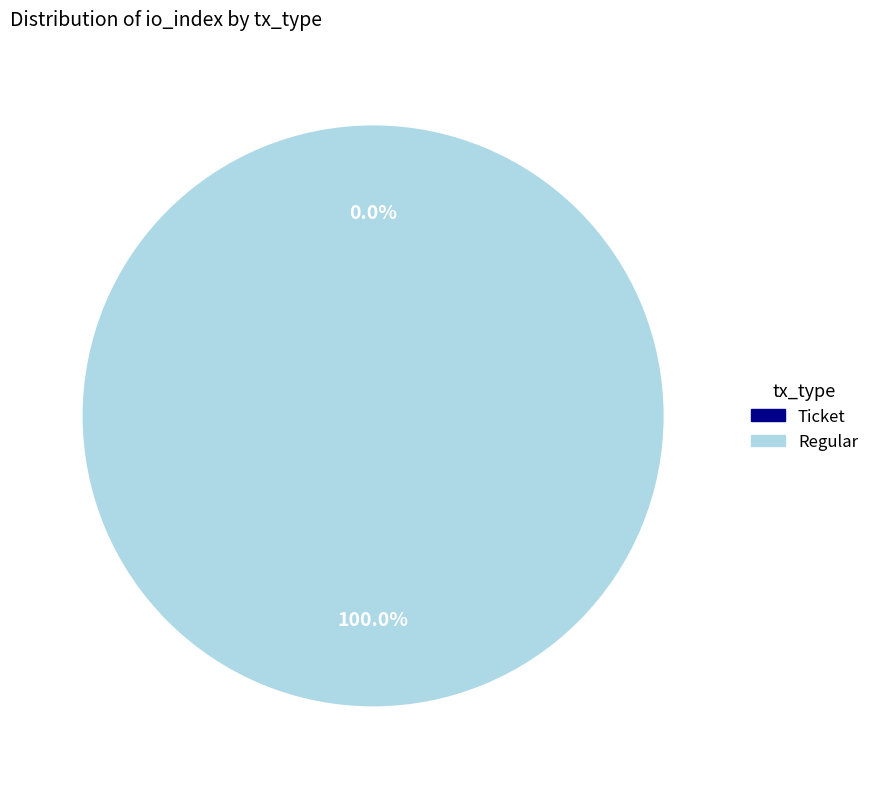

How many segments does this pie chart have?

2